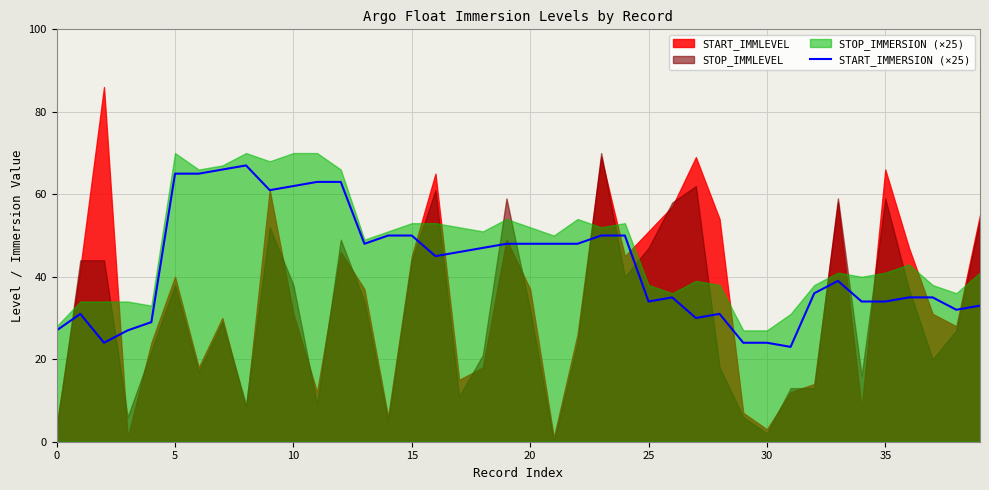

What is the highest value of the START_IMMERSION (×25) series?

67.0